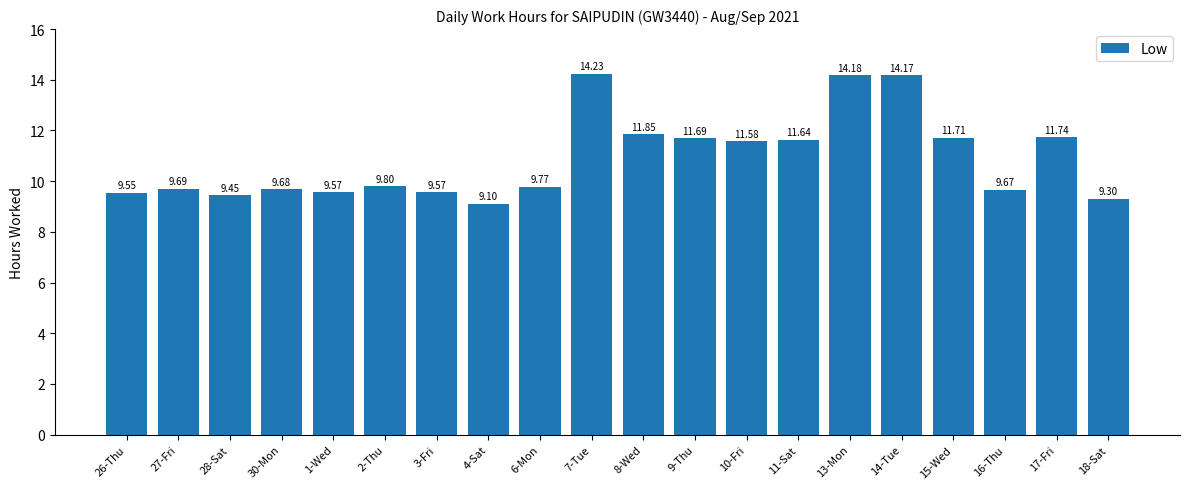

Approximately how many times larger is the value at 1-Wed compared to 16-Thu?

1.0